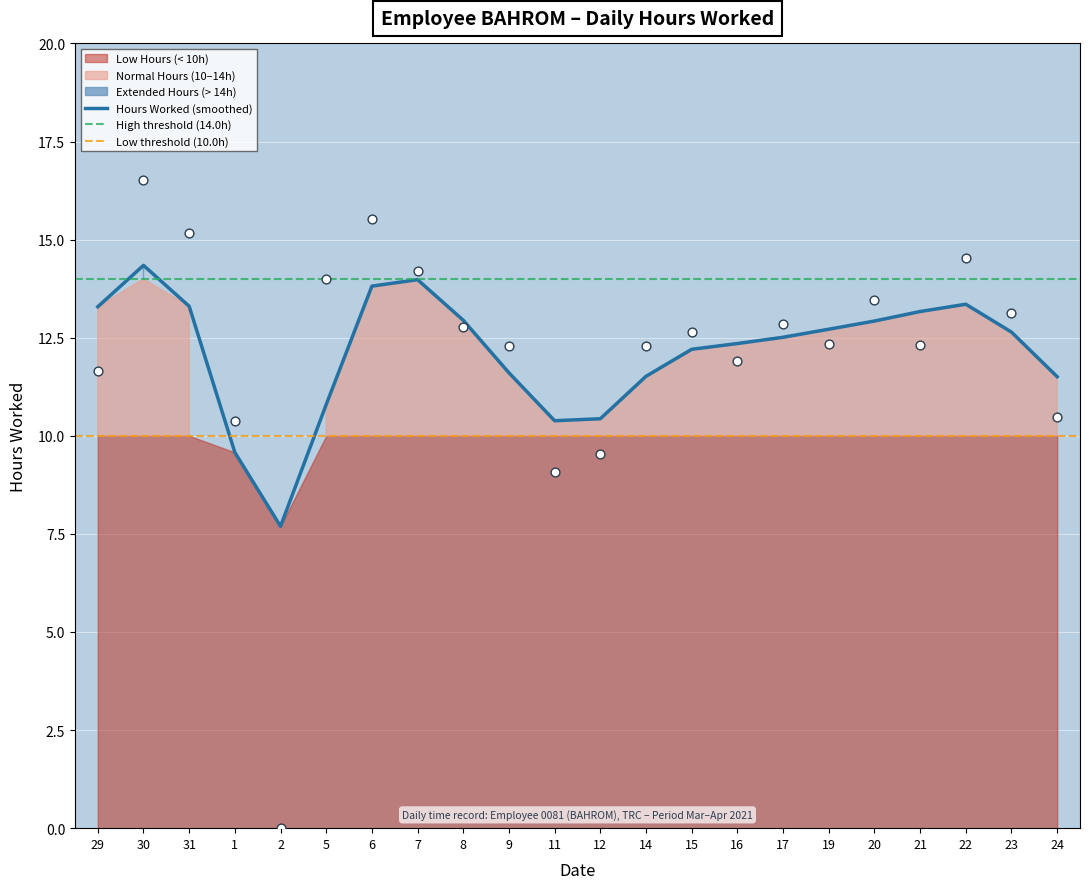

What is the ratio of the value at 20 to the value at 22?

0.9